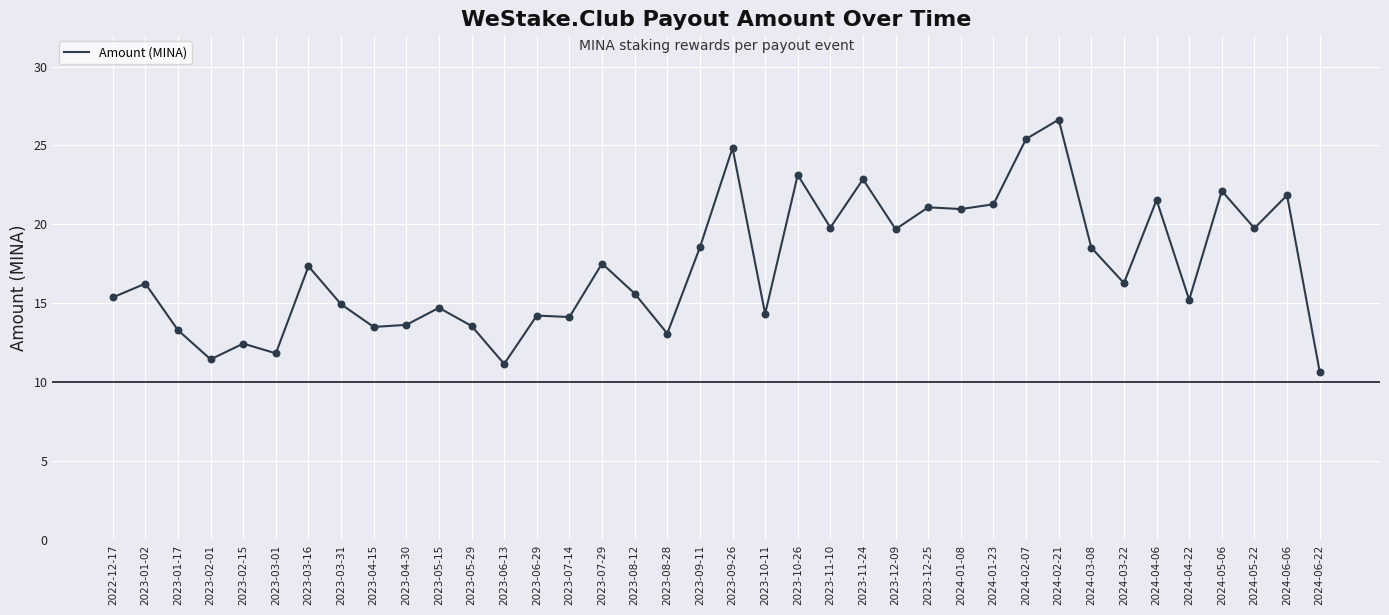

What is the ratio of the value at 2024-03-22 to the value at 2023-03-01?

1.4